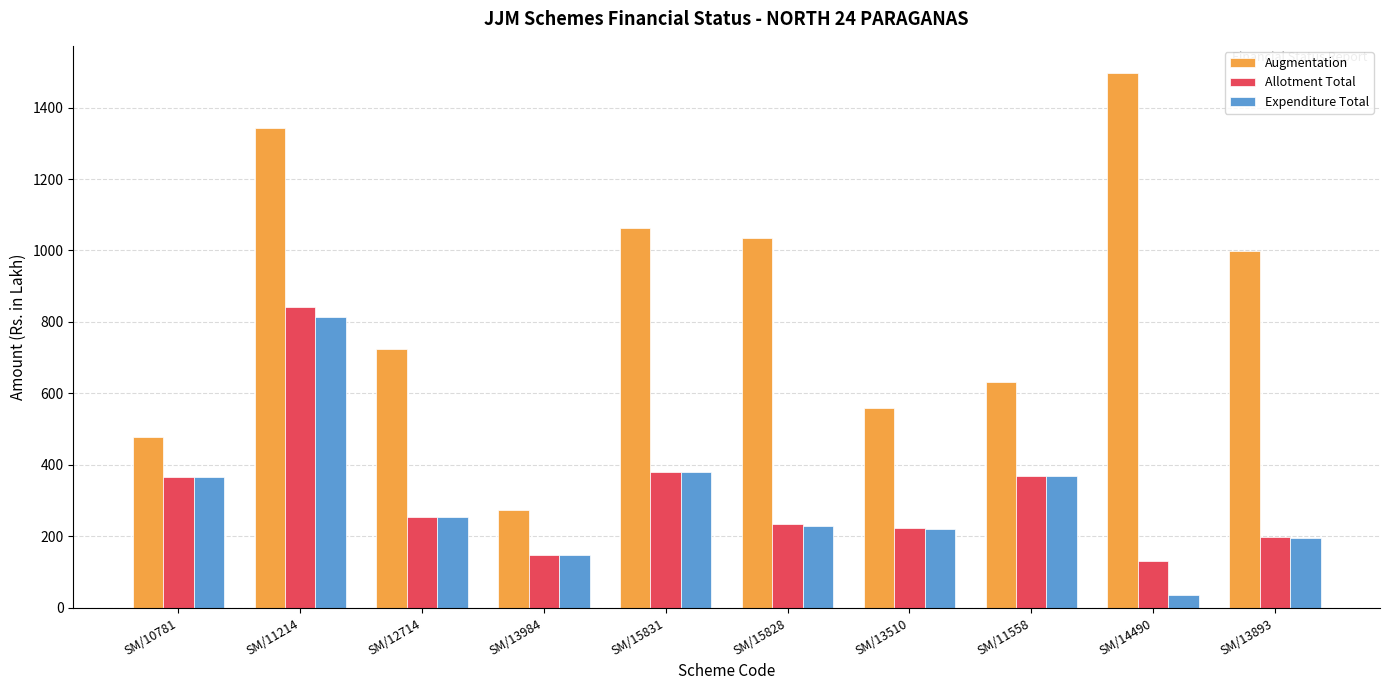

What is the difference between the second highest and minimum values in the Augmentation series?

1069.1